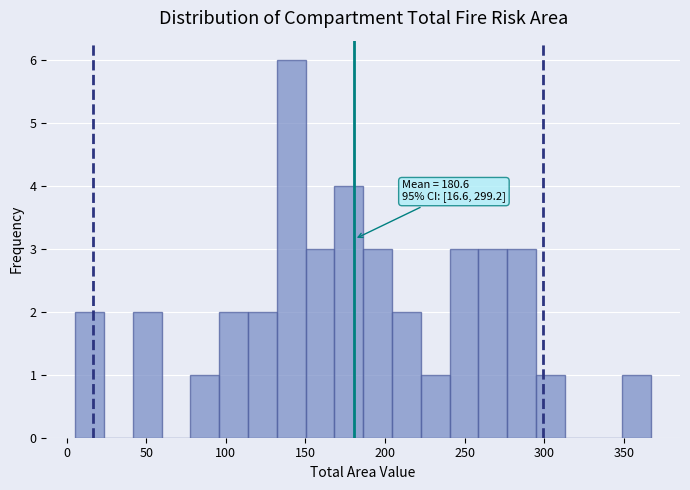

Read against the x-axis, roughly where is the centre of the tallest bar?

140